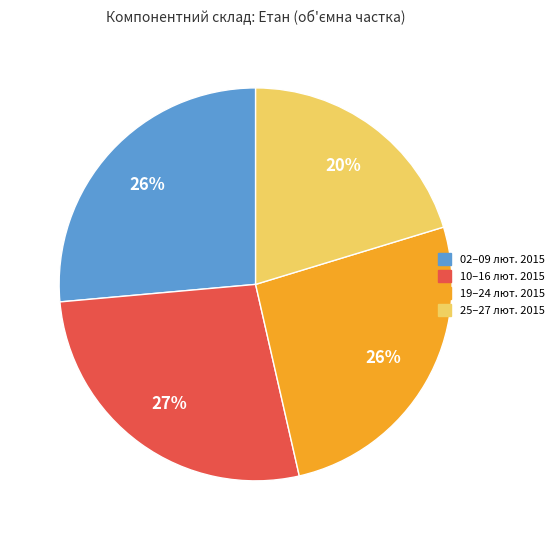

To the nearest percent, what portion does 19–24 лют. 2015 represent?

26%